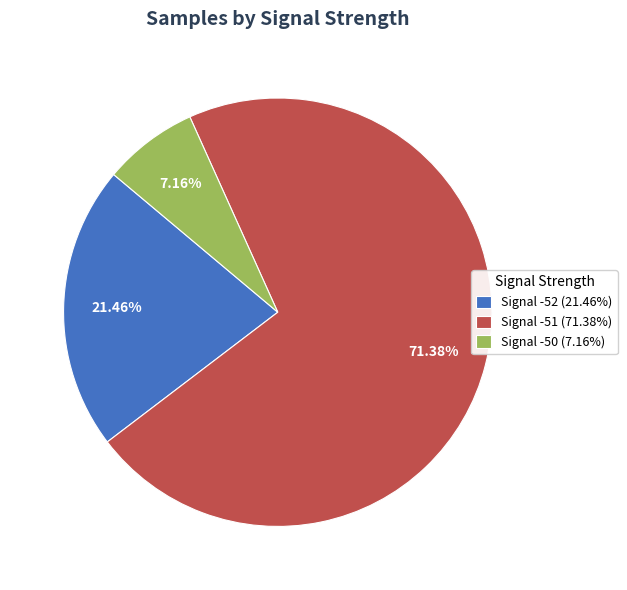

How many segments does this pie chart have?

3